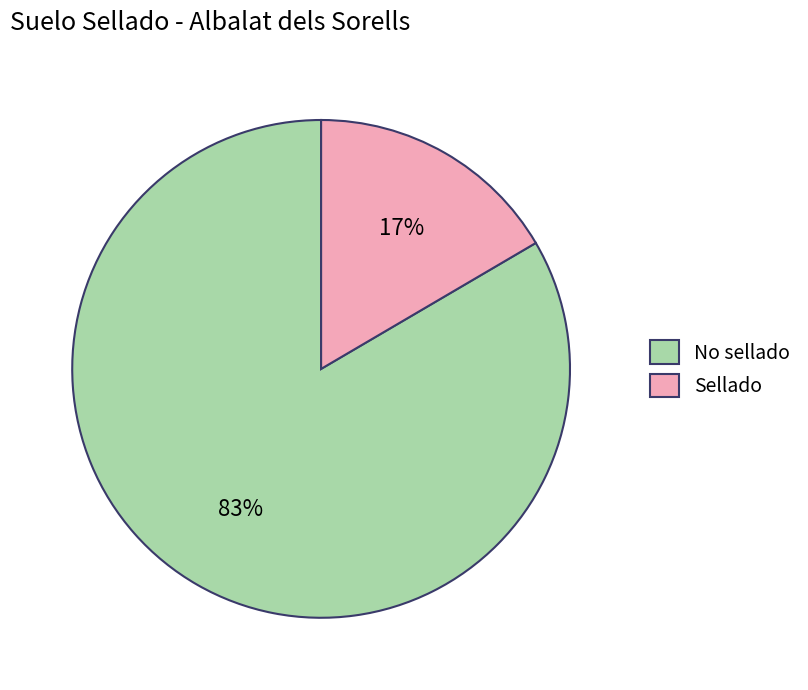

Is it true that No sellado is 69% of the pie?

False